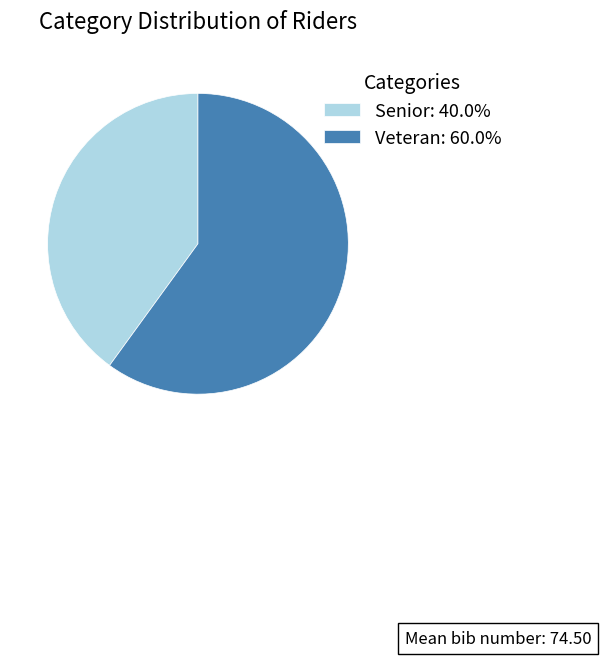

Is there a majority slice in this chart?

Yes